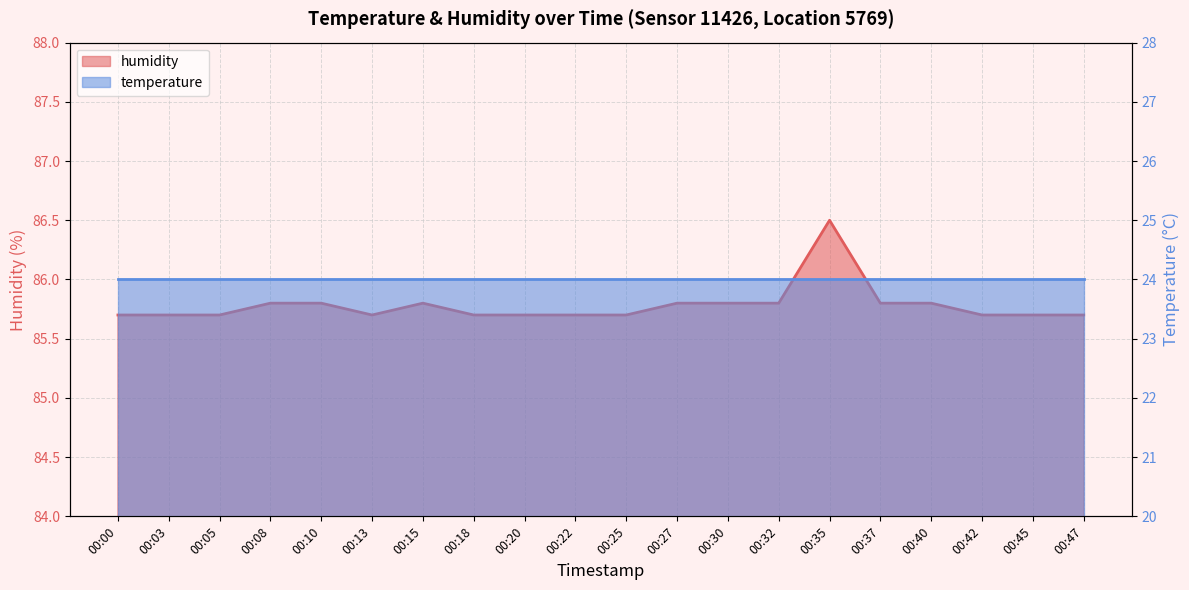

Is it true that the value at 00:03 is 85.7?

True